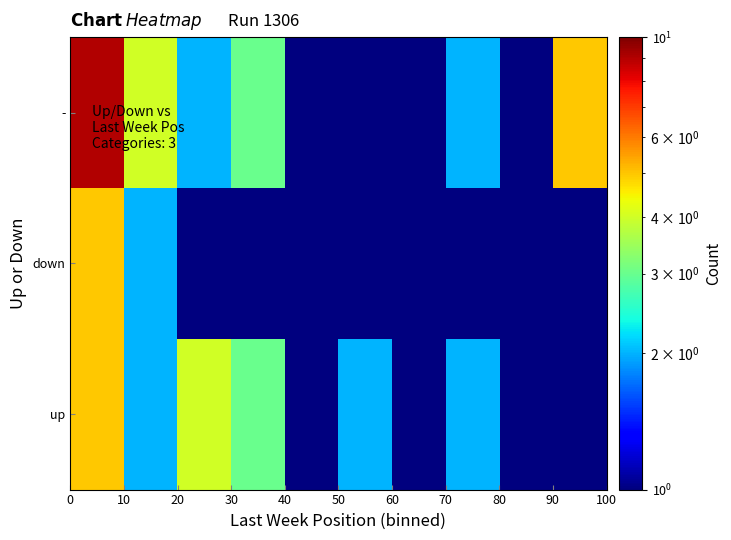

How many data points does each series have?

10